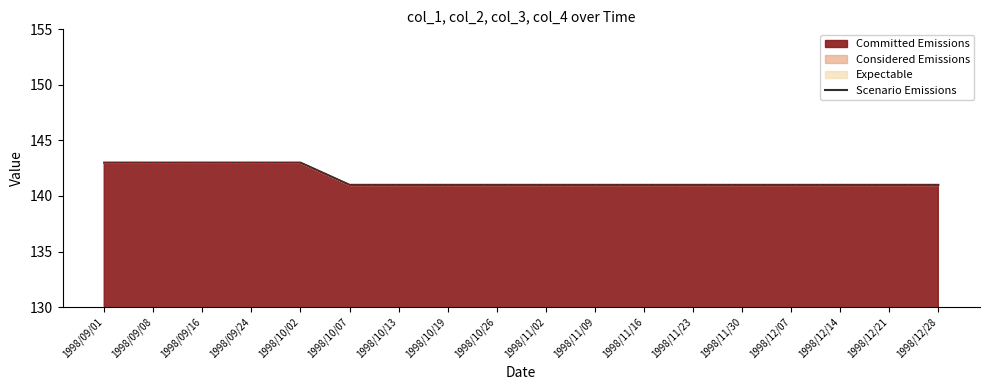

What position from the left is 1998/11/02?

10